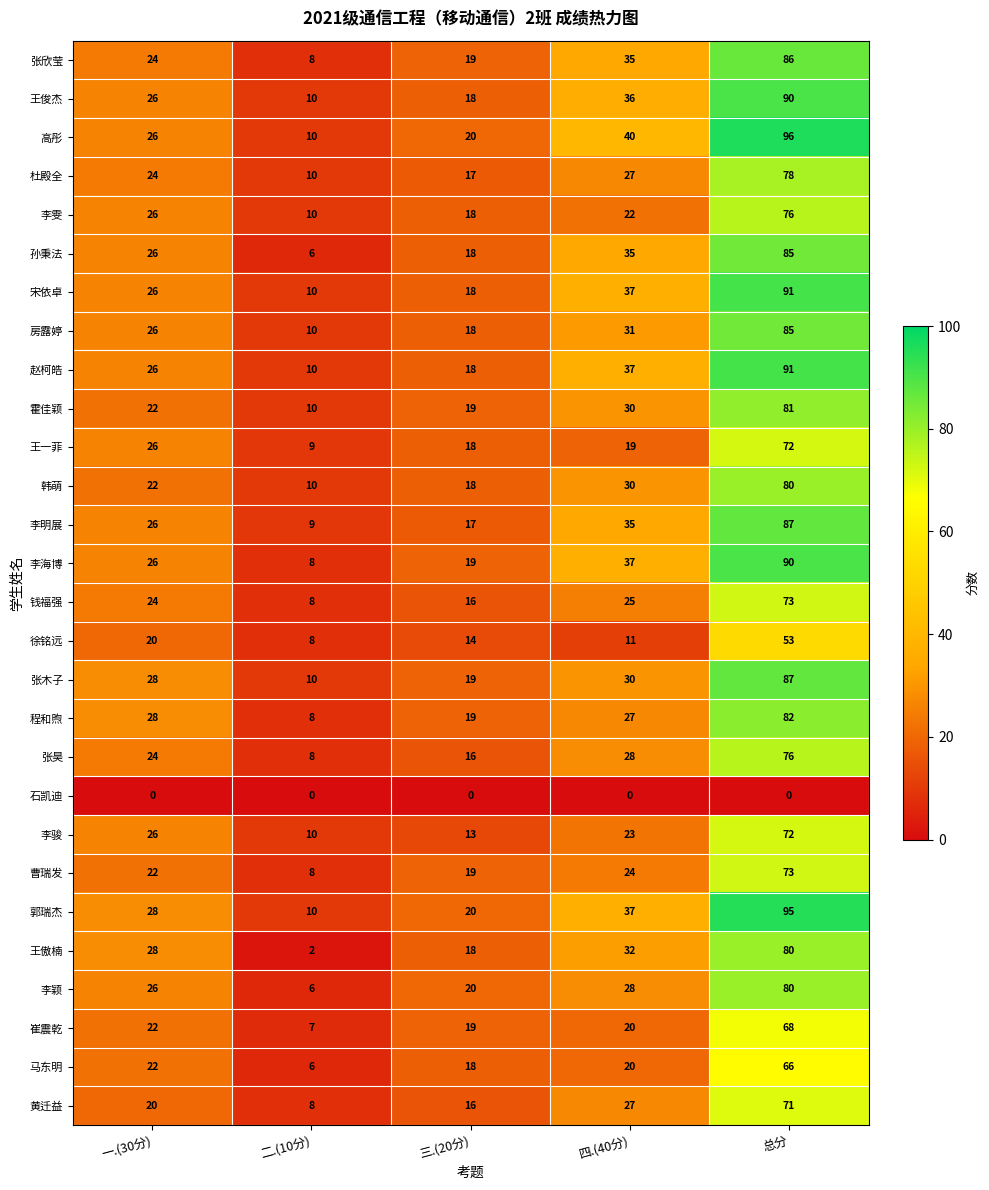

At which category is the sum across all series the highest?

总分